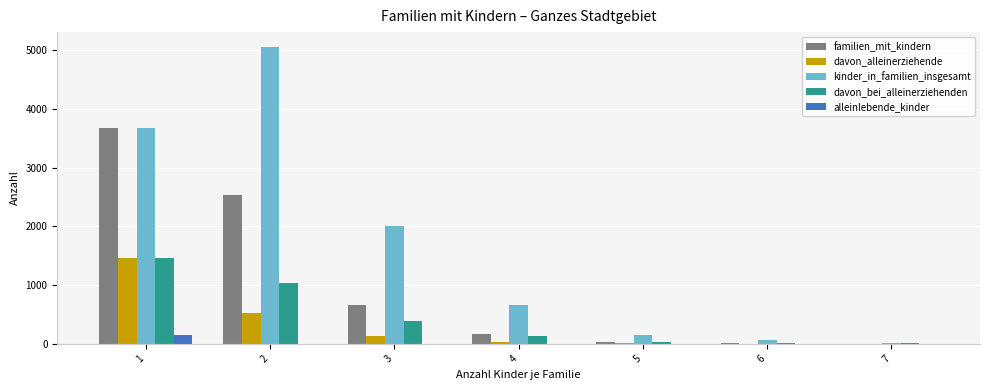

Is the value of davon_bei_alleinerziehenden at 3 greater than the value of davon_alleinerziehende at 2?

No